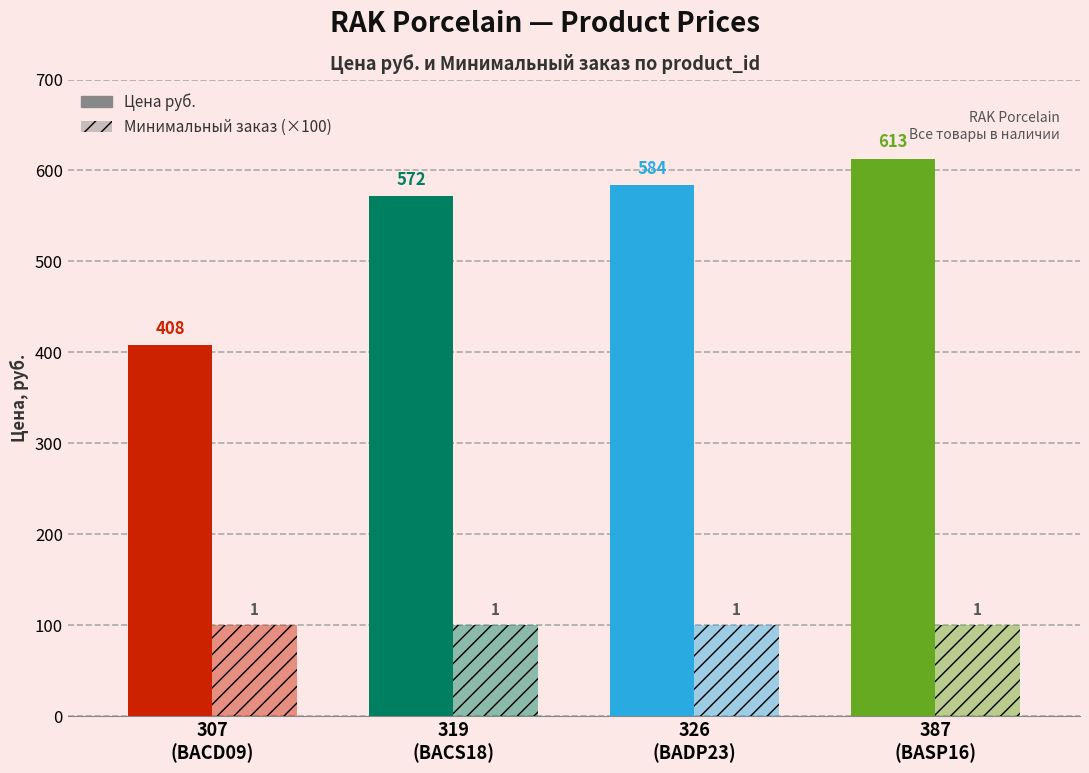

How many data points does each series have?

4